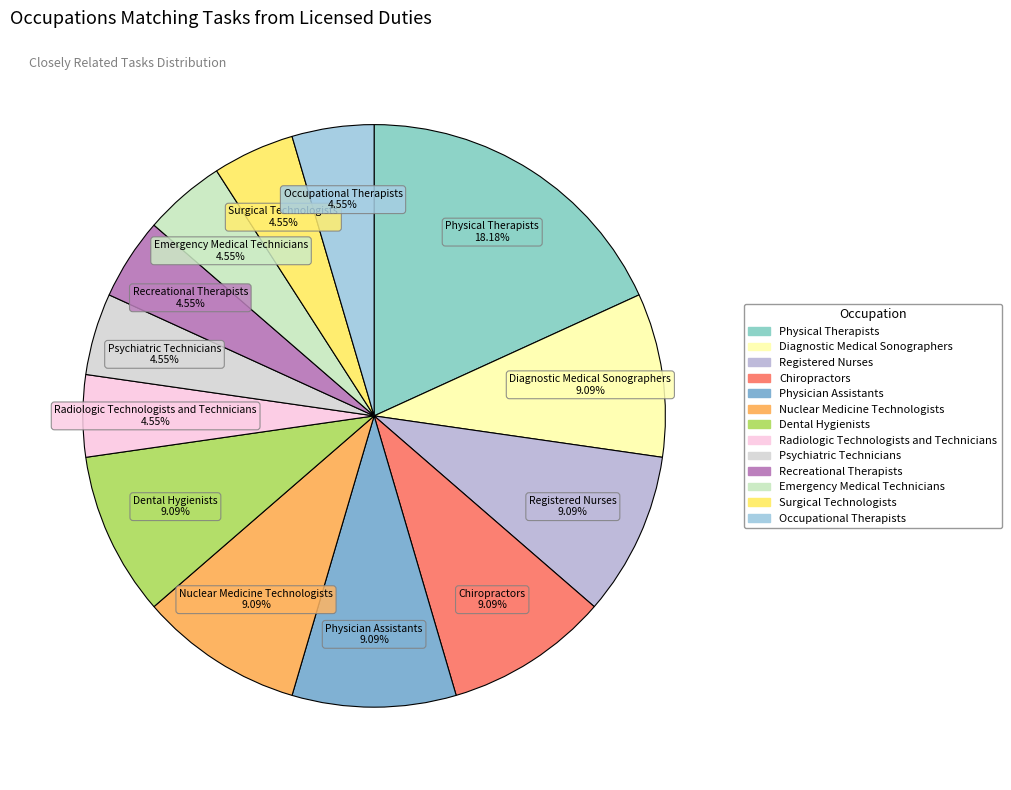

To the nearest percent, what portion does Radiologic Technologists and Technicians represent?

5%